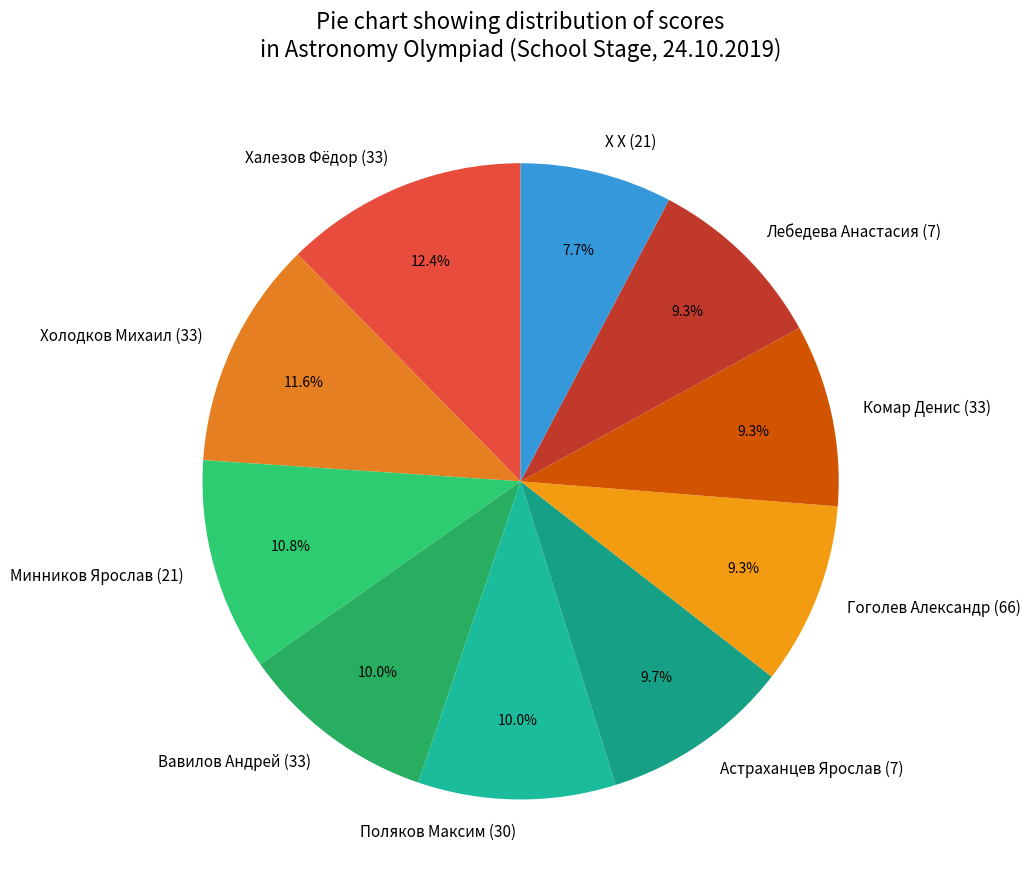

Does Комар Денис (33) account for over 50% of the chart?

No